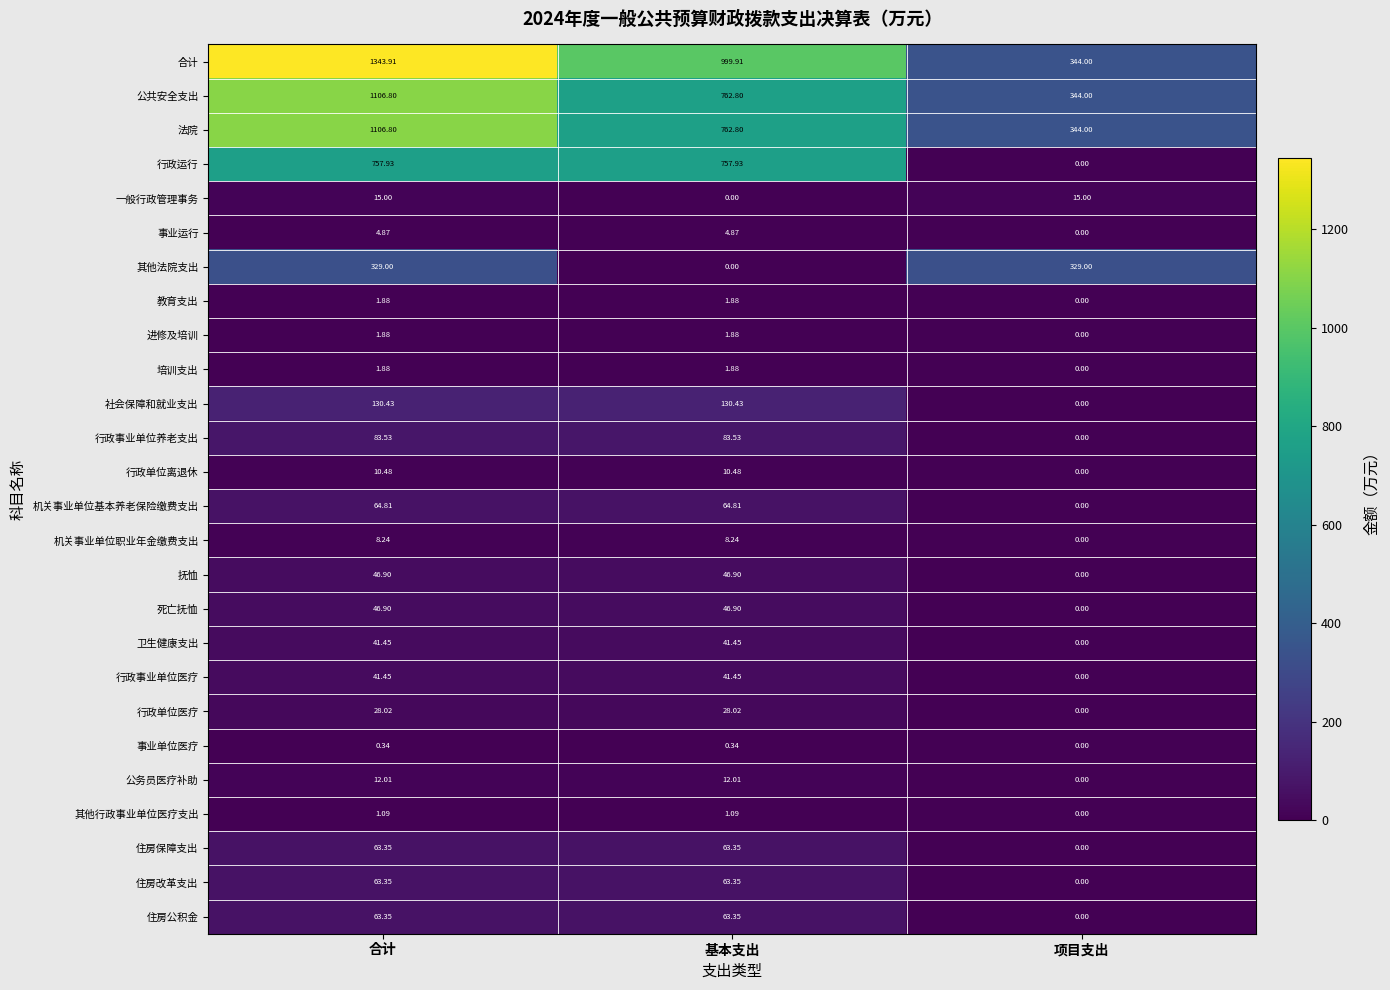

Which series has the widest spread of values?

合计